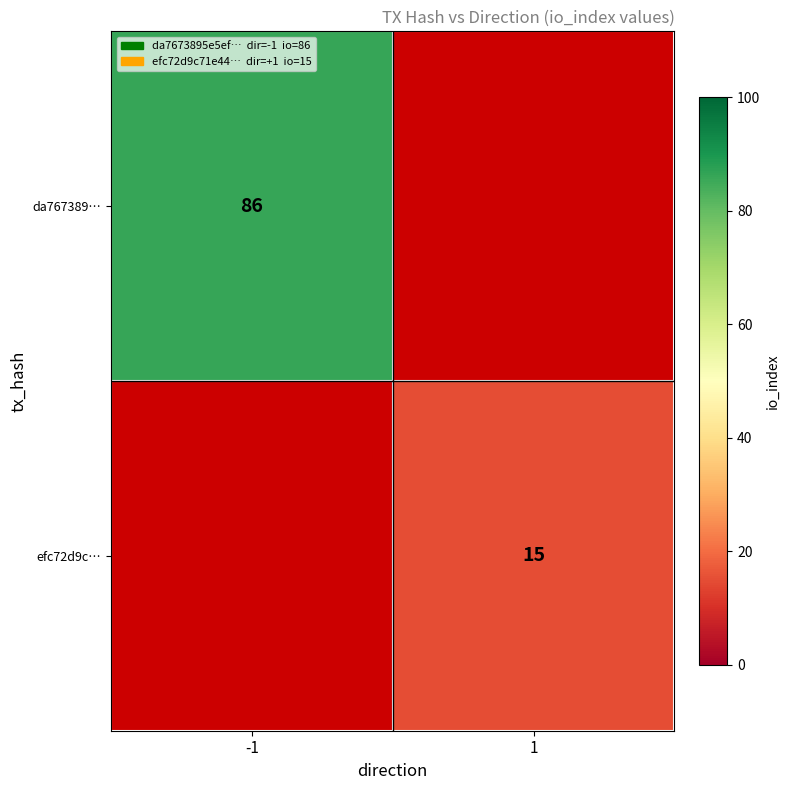

Which label corresponds to the largest value in the chart?

-1